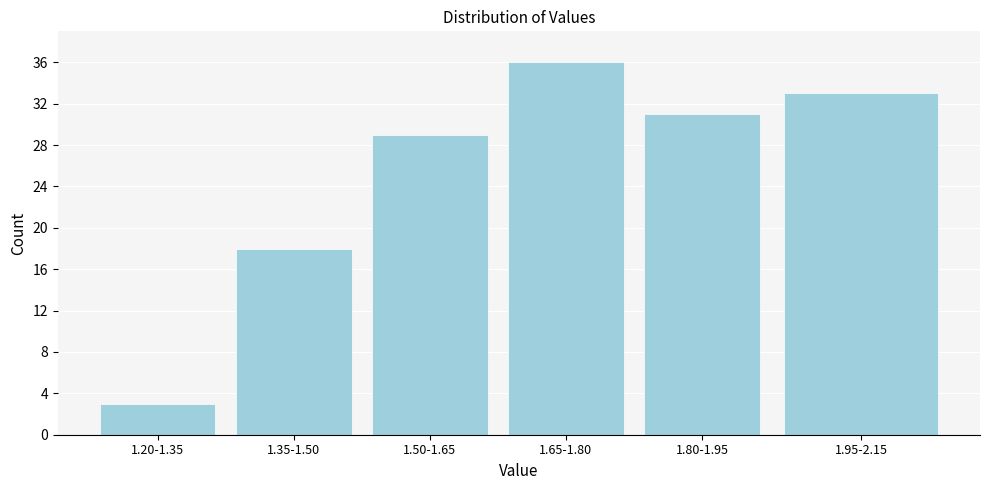

Reading right to left, list all the values displayed in this chart.

33	31	36	29	18	3